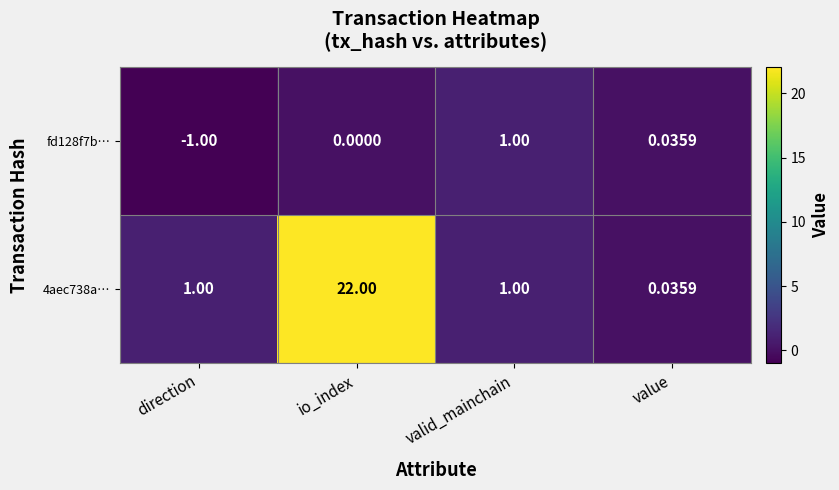

At which label is fd128f7b… closest to 0?

io_index